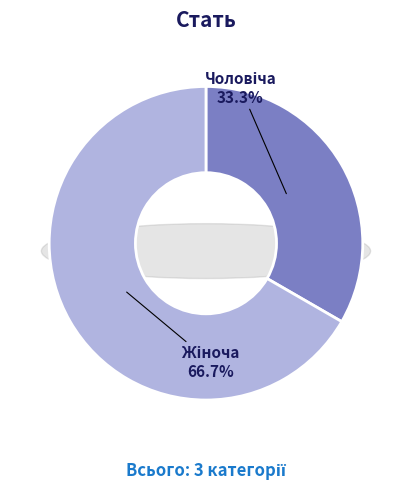

Rank the categories by value from lowest to highest.

Чоловіча, Жіноча